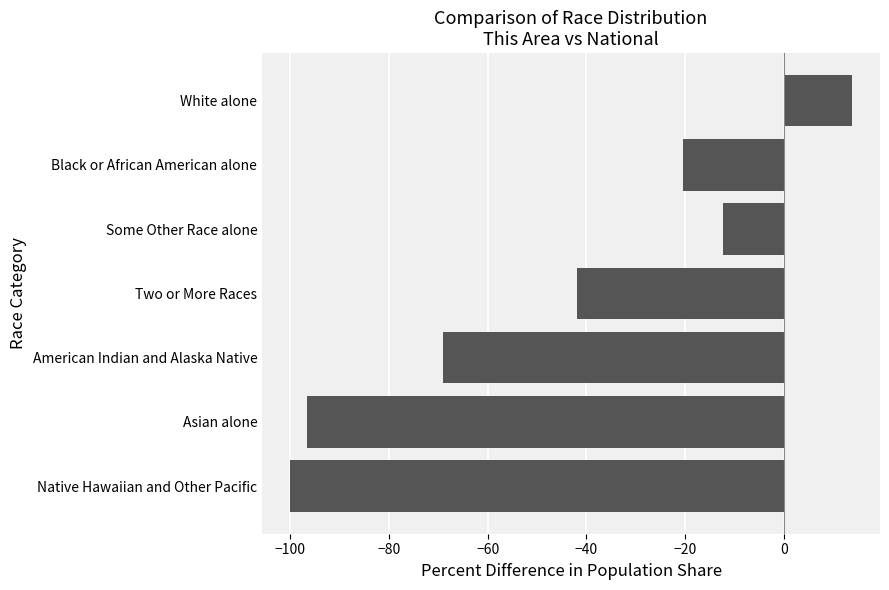

What is the sum of all values?

-326.5